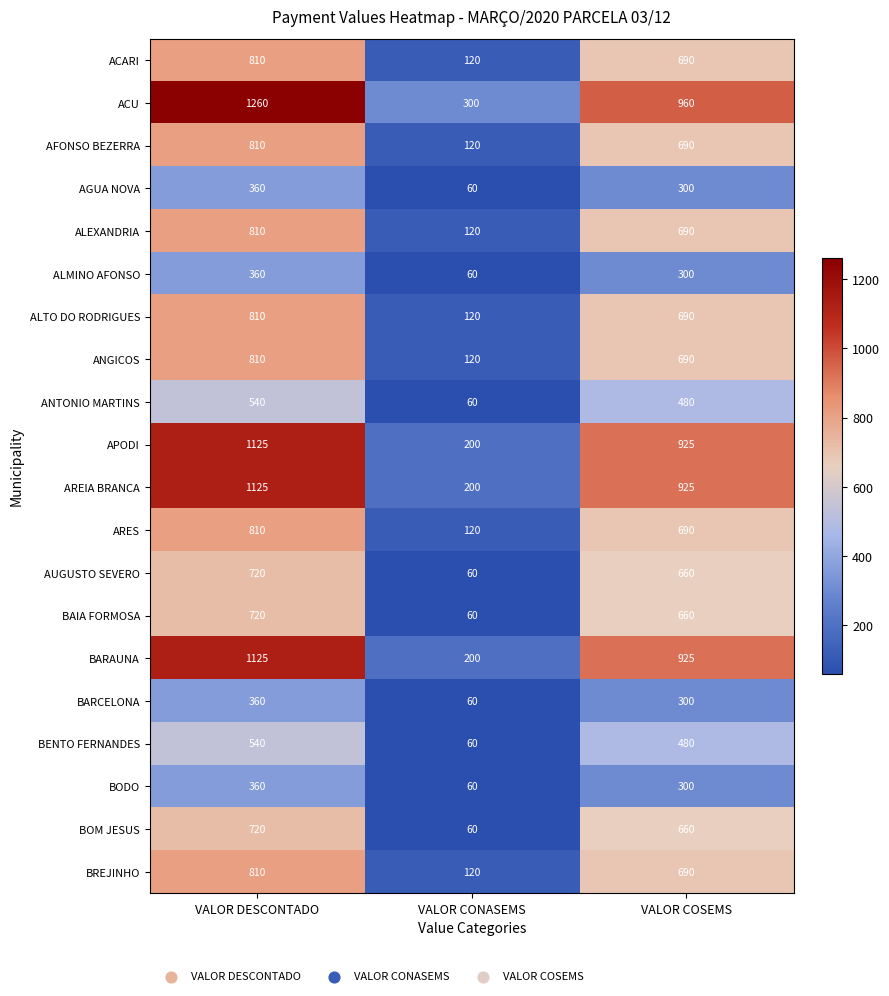

What is the average value of the AGUA NOVA series?

240